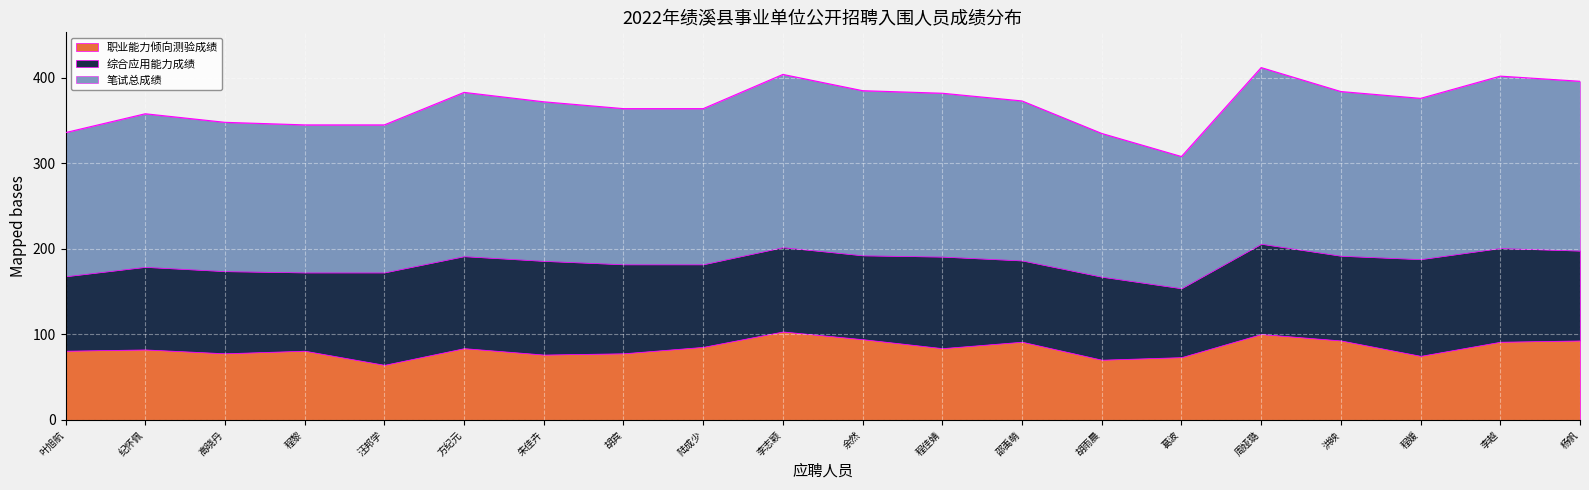

The 笔试总成绩 series shows 174.0 at 高晓丹. True or false?

True